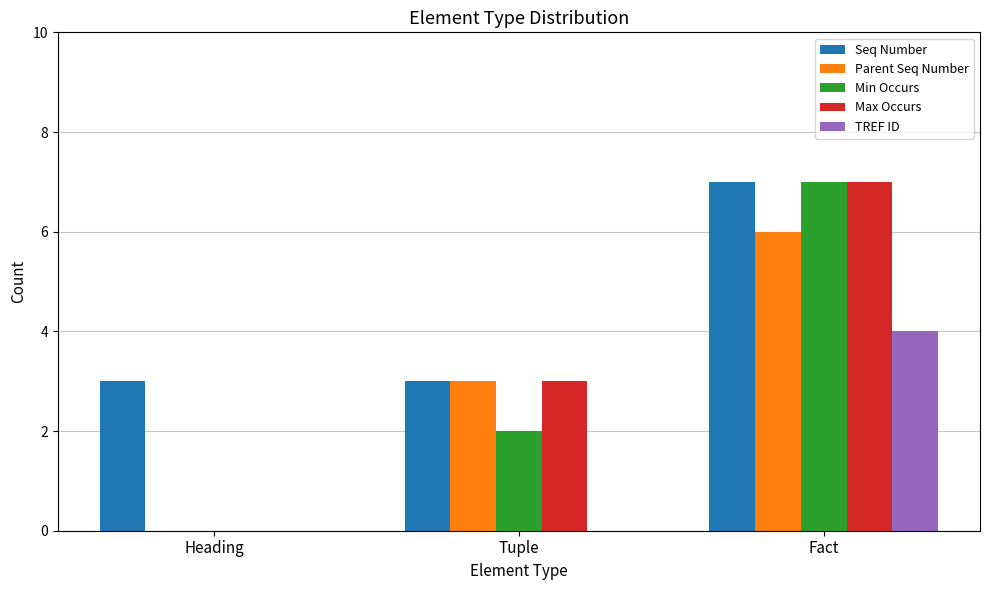

Reading right to left, extract all data points from this chart.

Seq Number: Fact=7	Tuple=3	Heading=3
Parent Seq Number: Fact=6	Tuple=3	Heading=0
Min Occurs: Fact=7	Tuple=2	Heading=0
Max Occurs: Fact=7	Tuple=3	Heading=0
TREF ID: Fact=4	Tuple=0	Heading=0